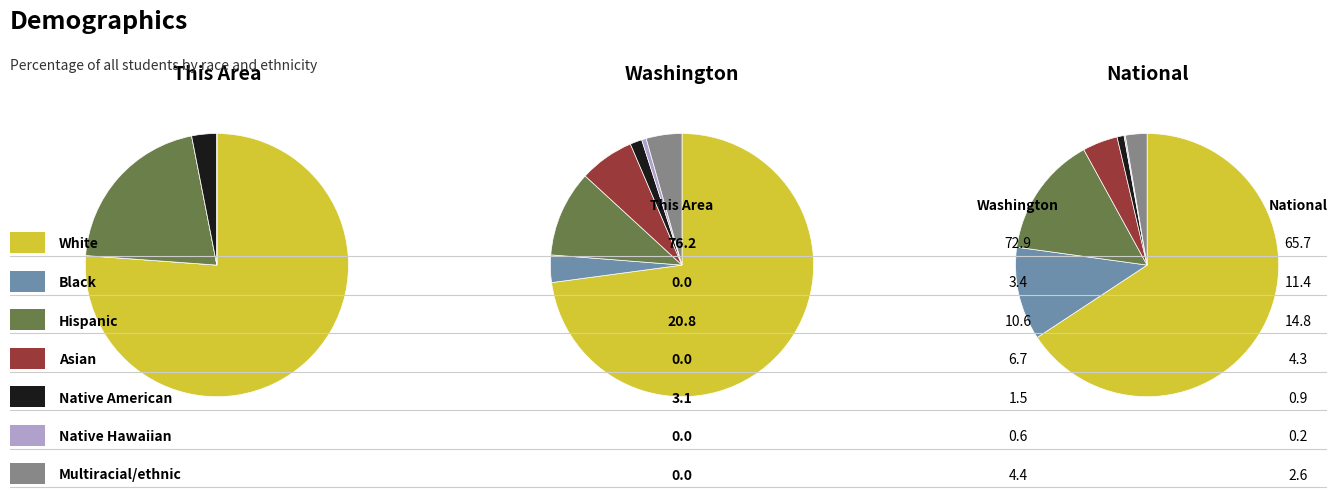

To the nearest percent, what is the difference between the Native Hawaiian and Other Pacific and American Indian and Alaska Native slice percentages?

3%